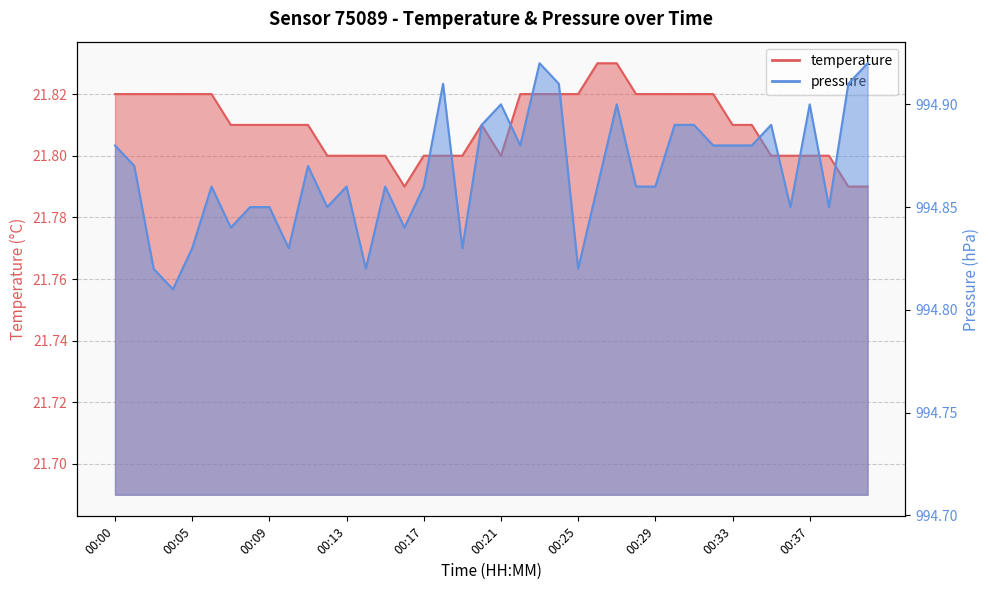

Which series has the largest total across all categories?

pressure